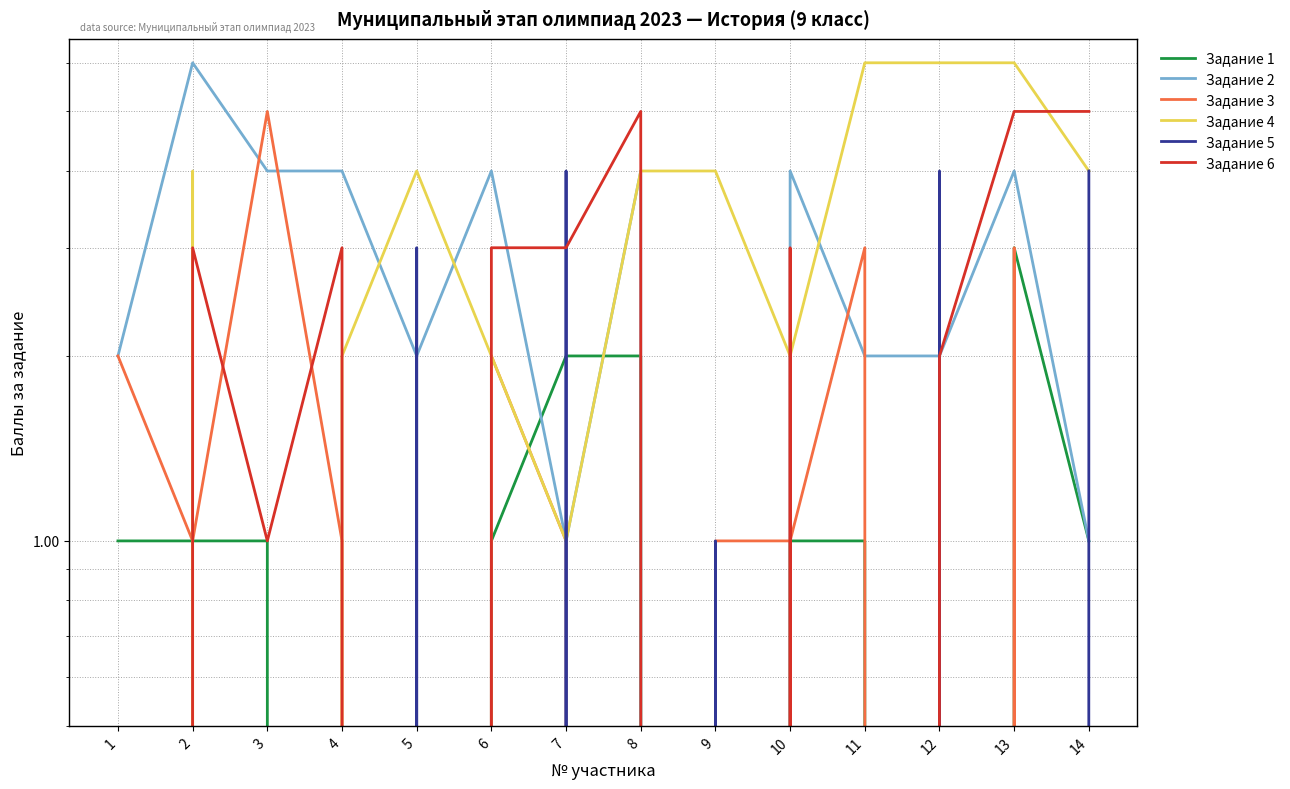

Count the number of data series in this chart.

6